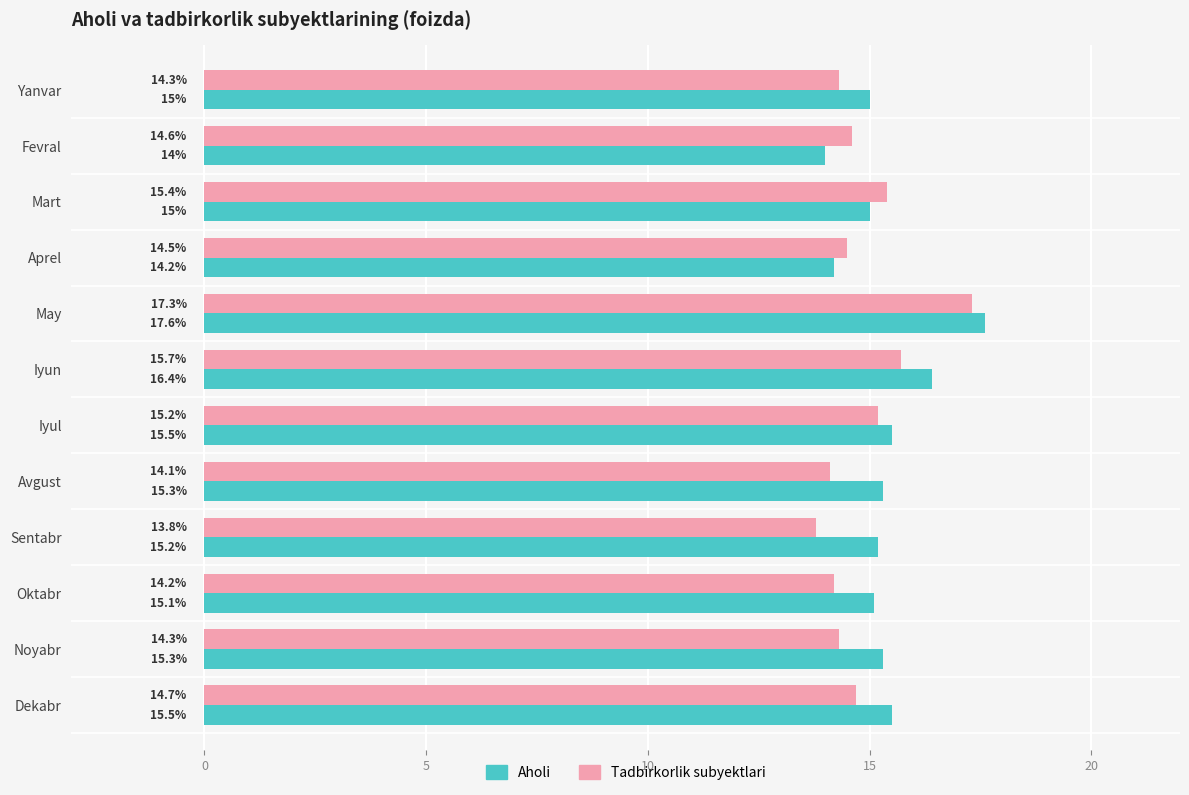

What value does the Tadbirkorlik subyektlari series have at Noyabr?

14.3